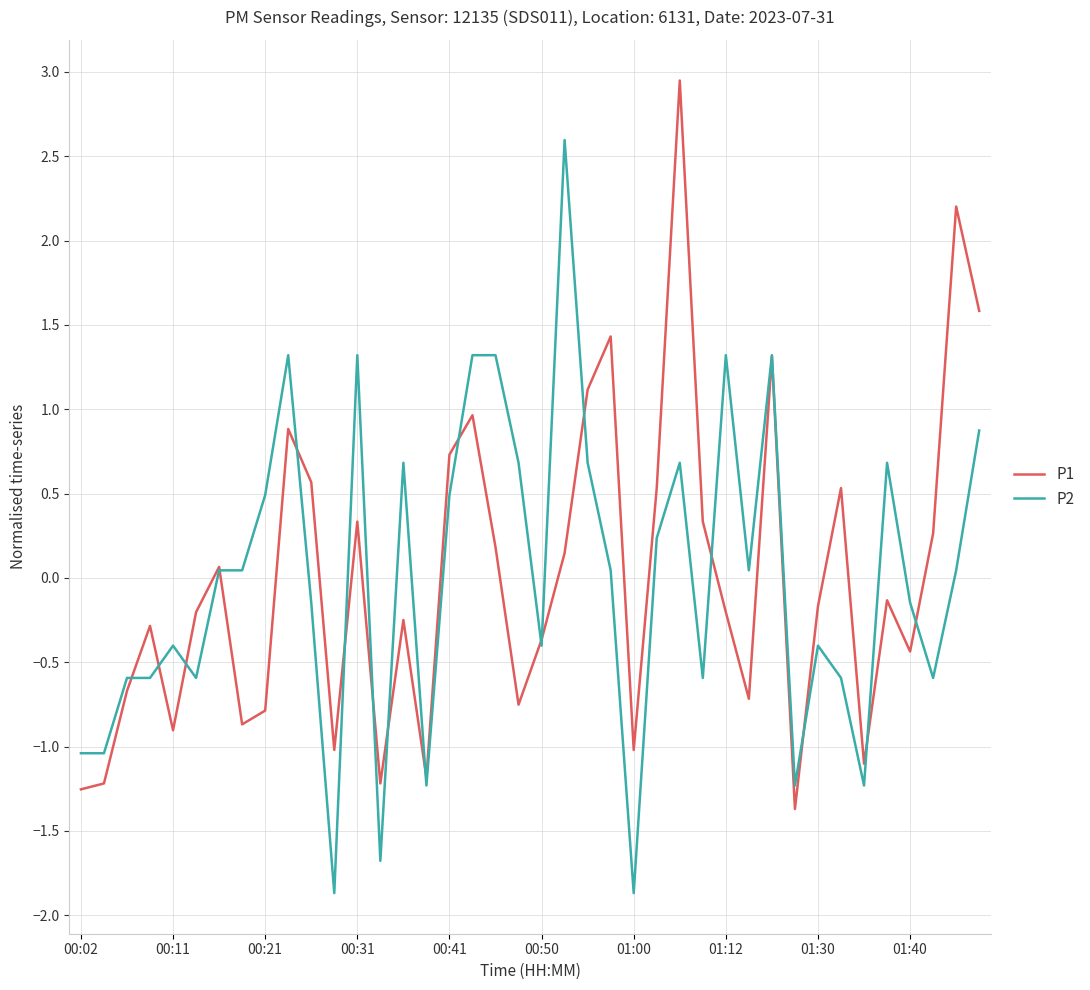

Rank the series by their maximum value, from highest to lowest.

P1, P2